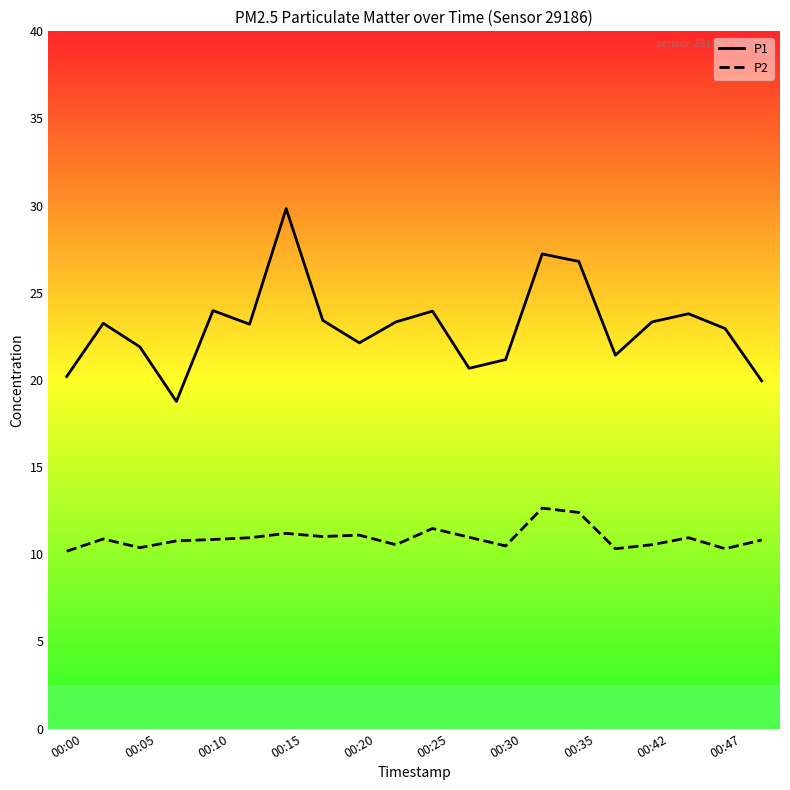

How many lines are shown in the chart?

2